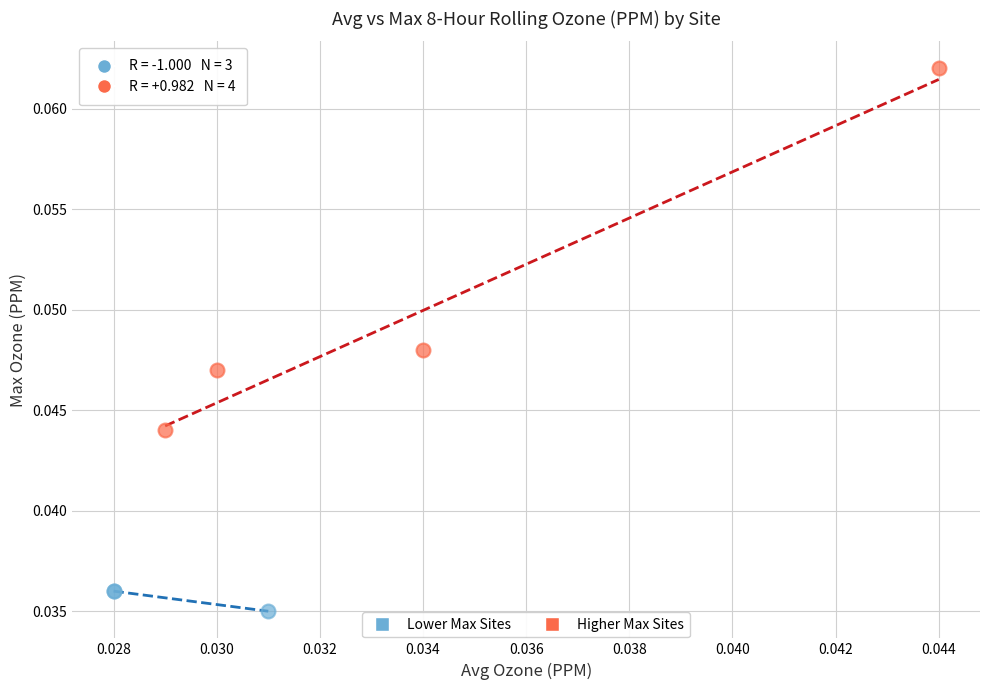

Which series reaches the minimum Y coordinate?

Lower Max Sites